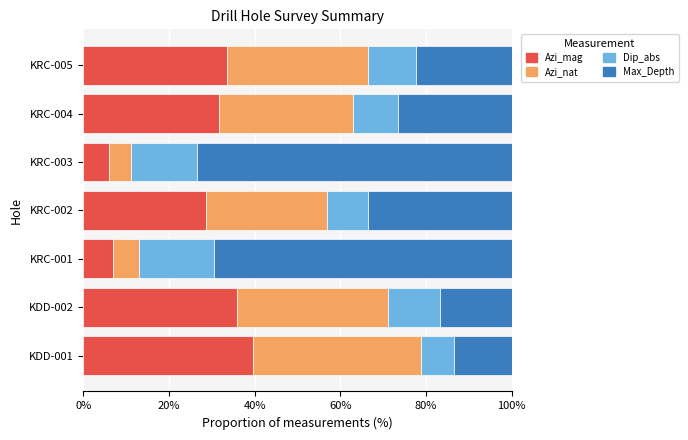

What is the total value across all series at KRC-005?

100.0